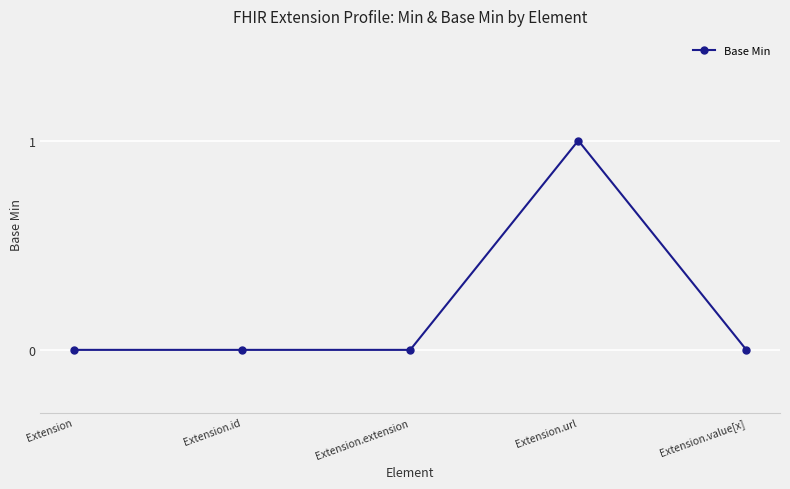

The chart shows a value of -1 at Extension.extension. True or false?

False